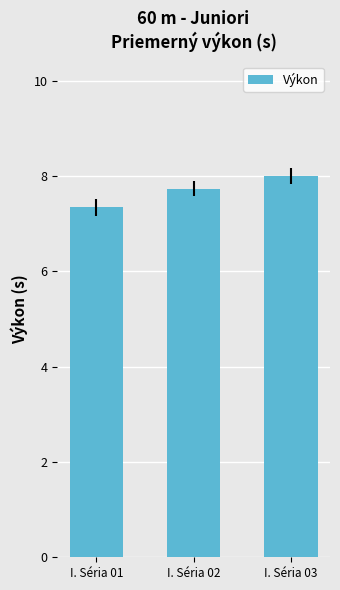

What is the change in value from I. Séria 01 to I. Séria 02?

+0.4